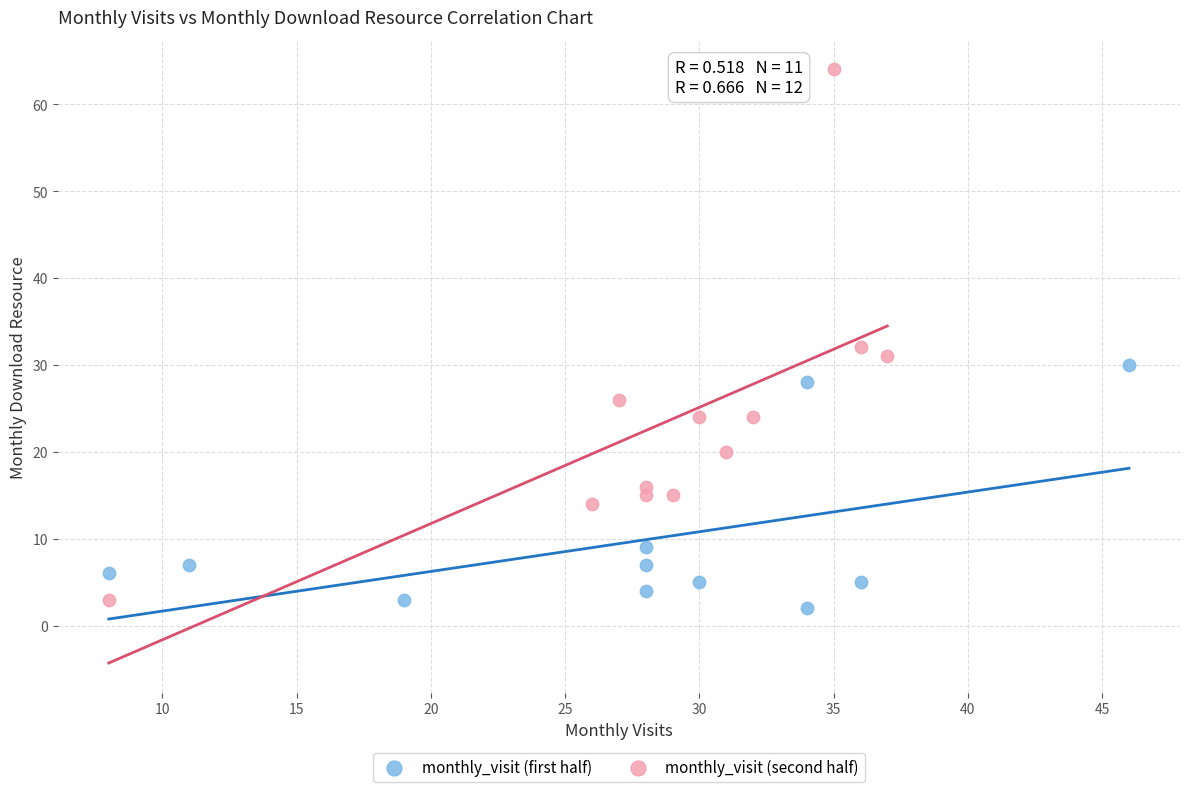

Which series contains the highest Y value?

monthly_visit (second half)